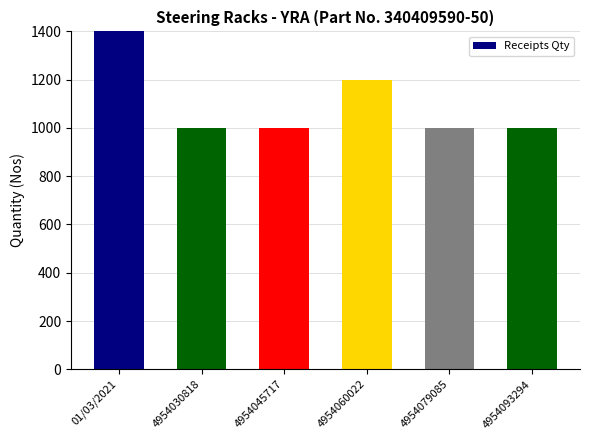

At which category does the chart reach its peak across all series?

01/03/2021